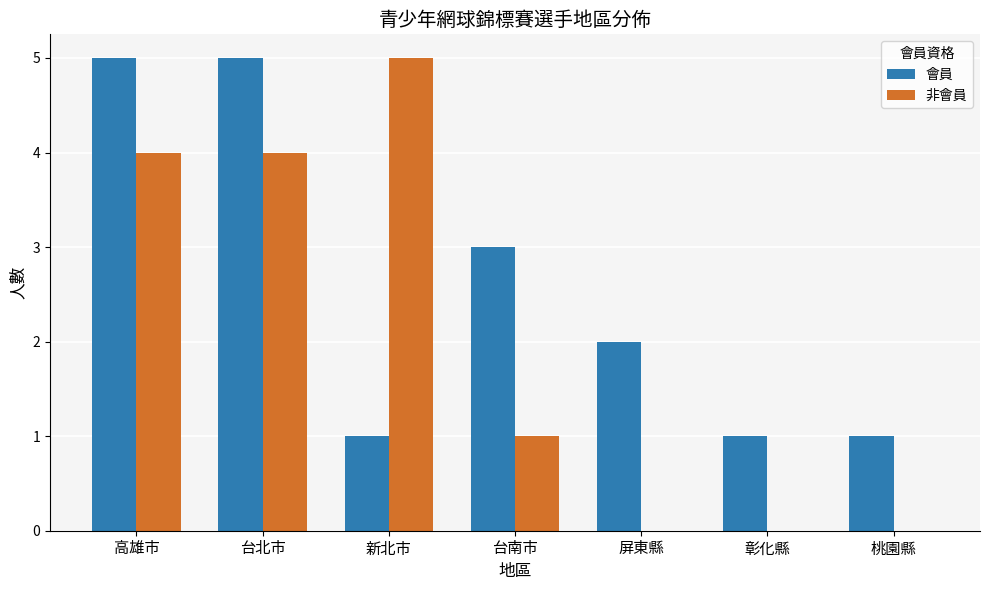

The 會員 series shows 3 at 台南市. True or false?

True